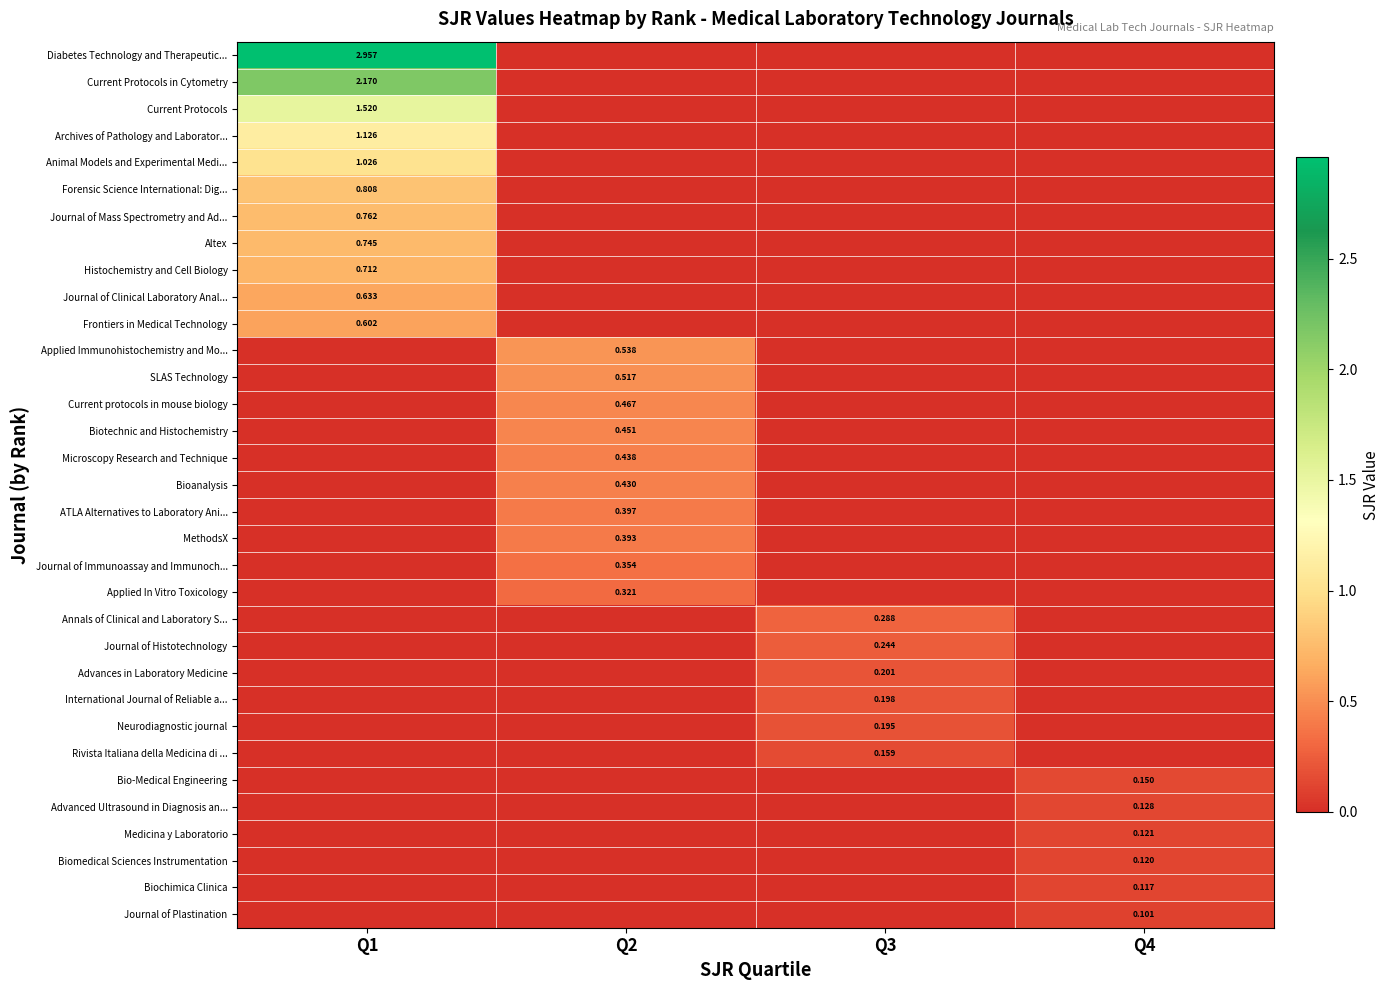

Which has a higher value, Q2 or Q4?

Q2